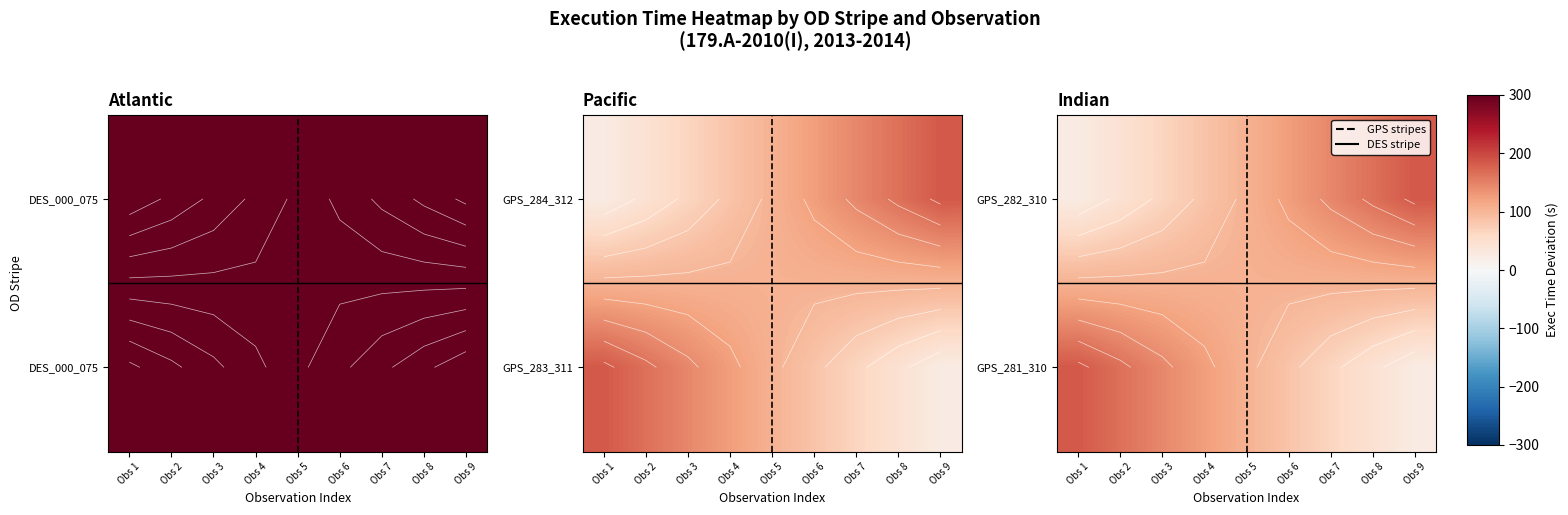

True or false: GPS_281_310 has a value of 45 at Obs 8.

True